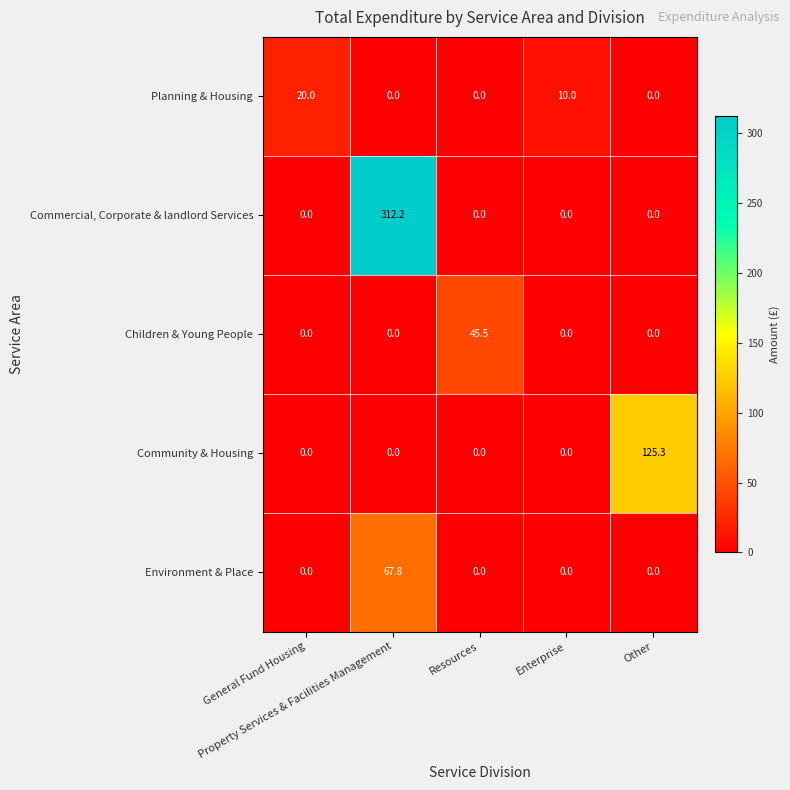

What is the maximum value for Community & Housing?

125.3